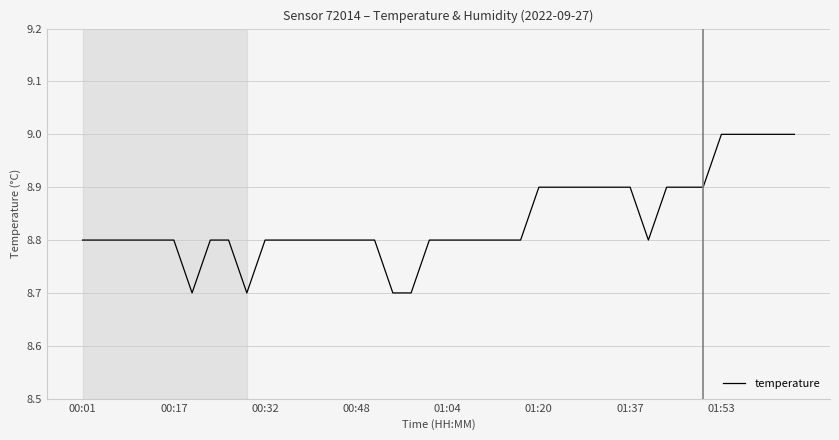

Does the chart have visible grid lines?

Yes